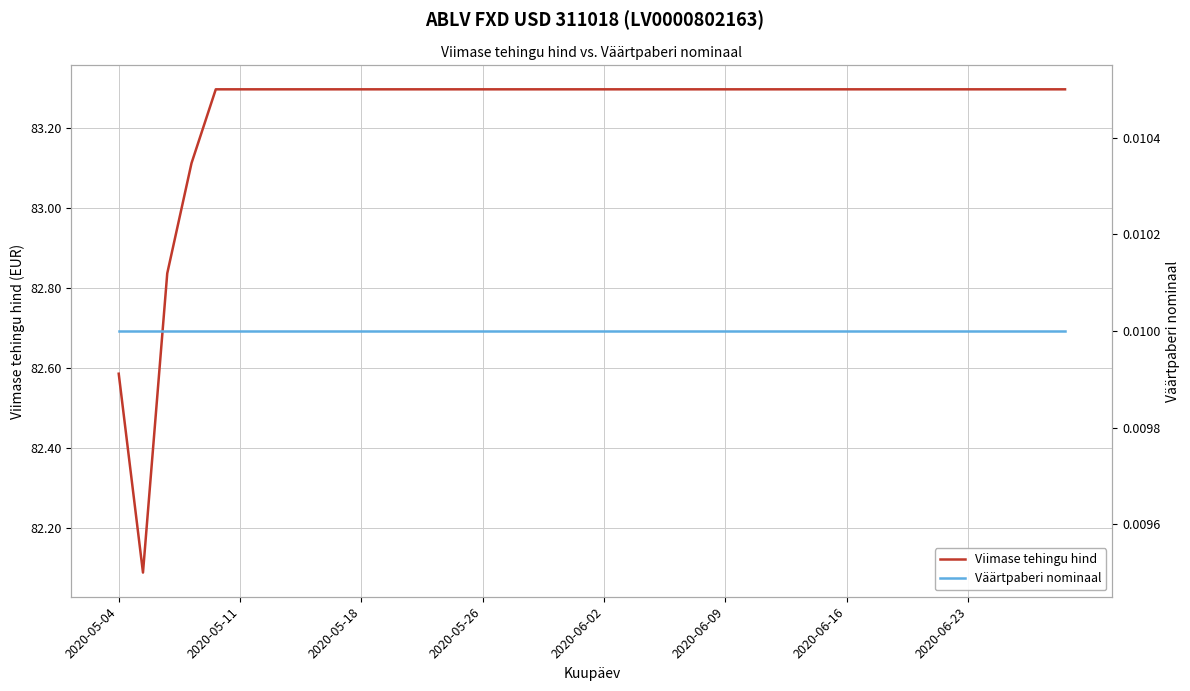

Does the chart have visible grid lines?

Yes